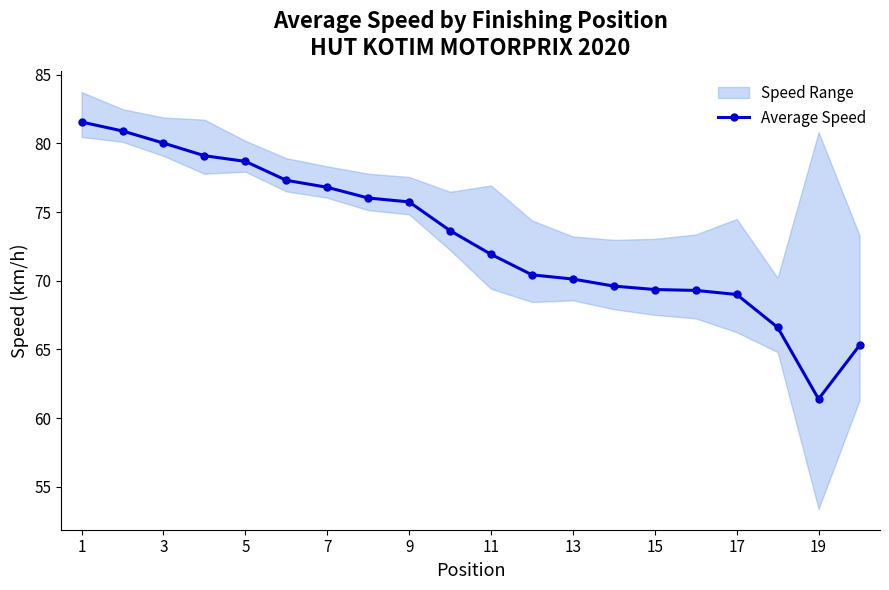

The Average Speed series shows 75.7 at 9. True or false?

True